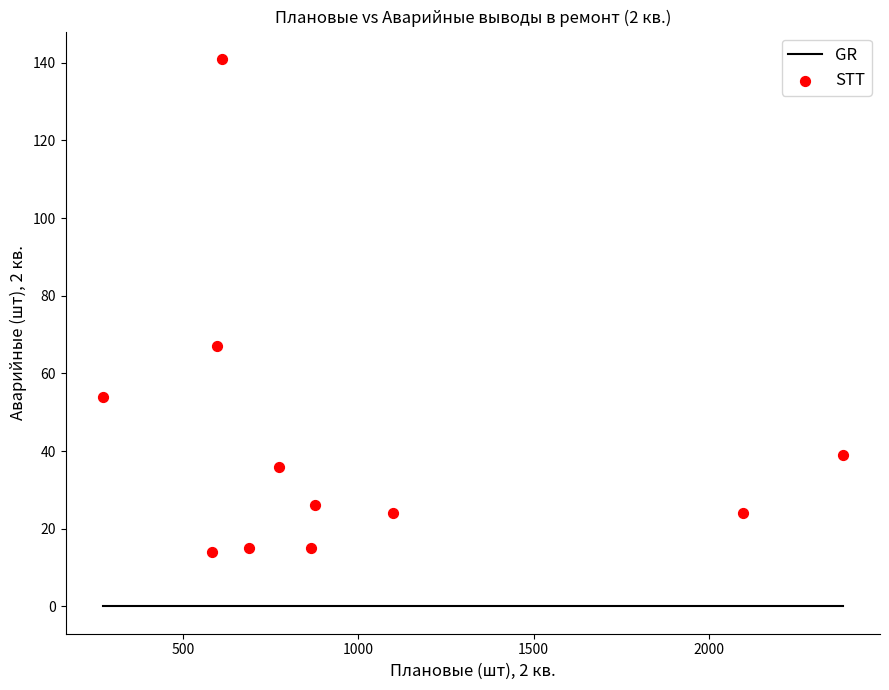

What Y value in the scatter plot is closest to 77?

67